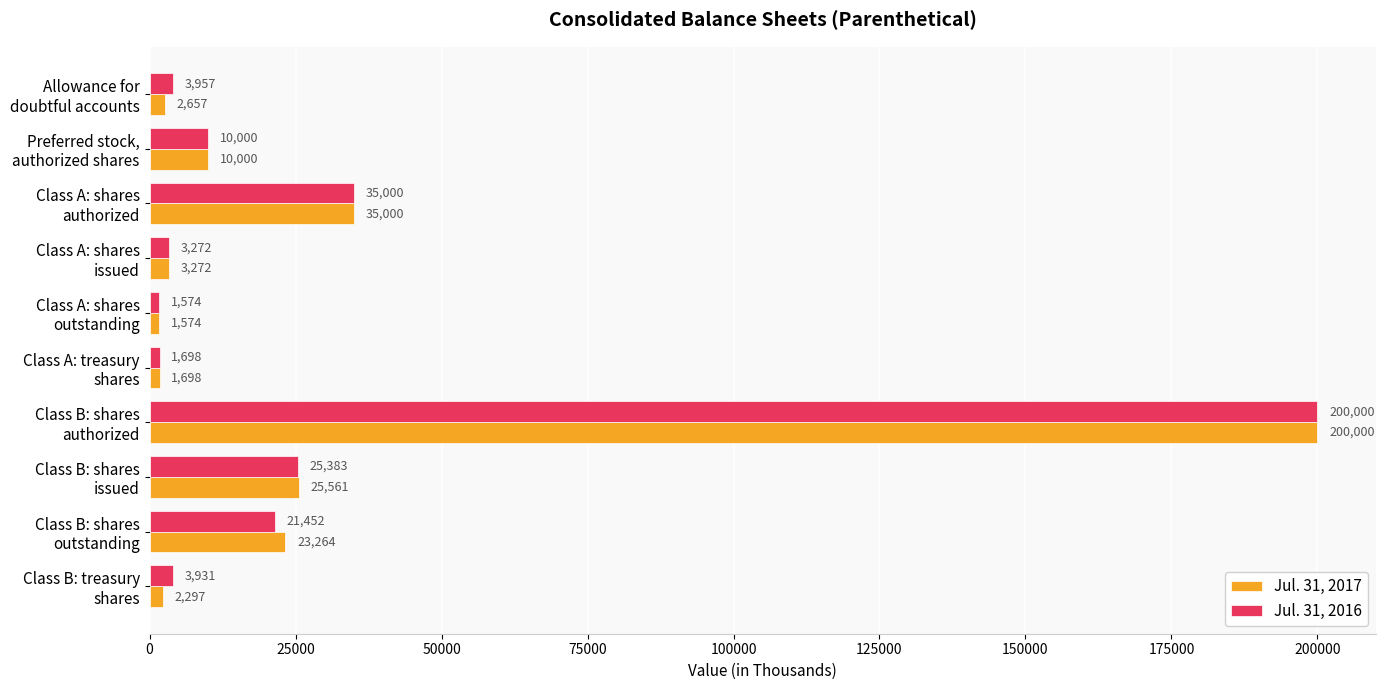

What is the minimum value for Jul. 31, 2017?

1574